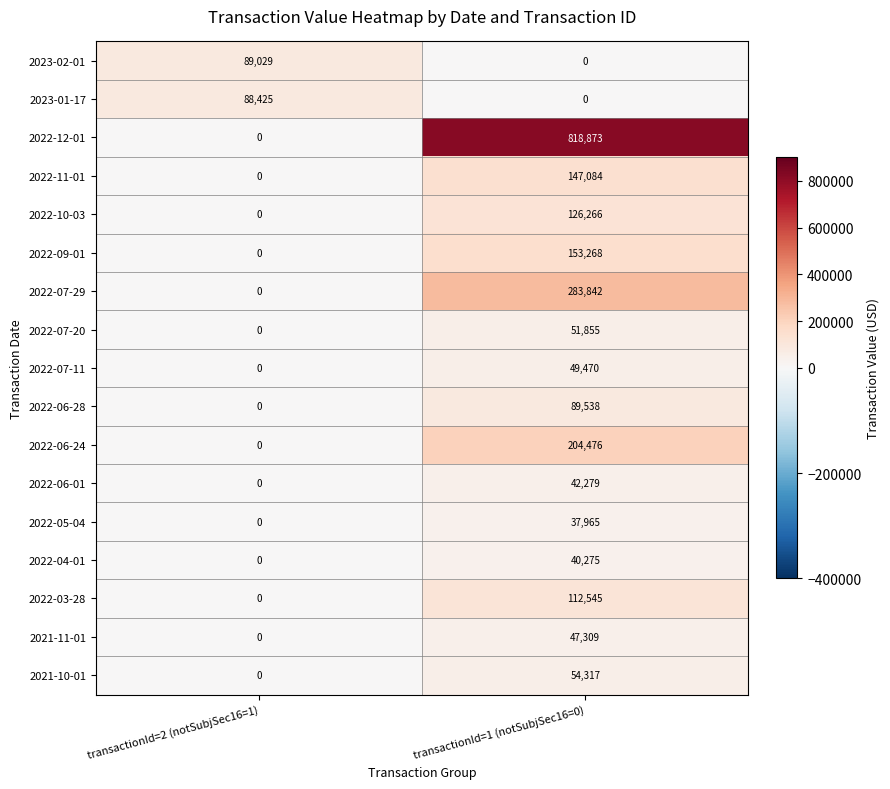

Count the number of data series in this chart.

17